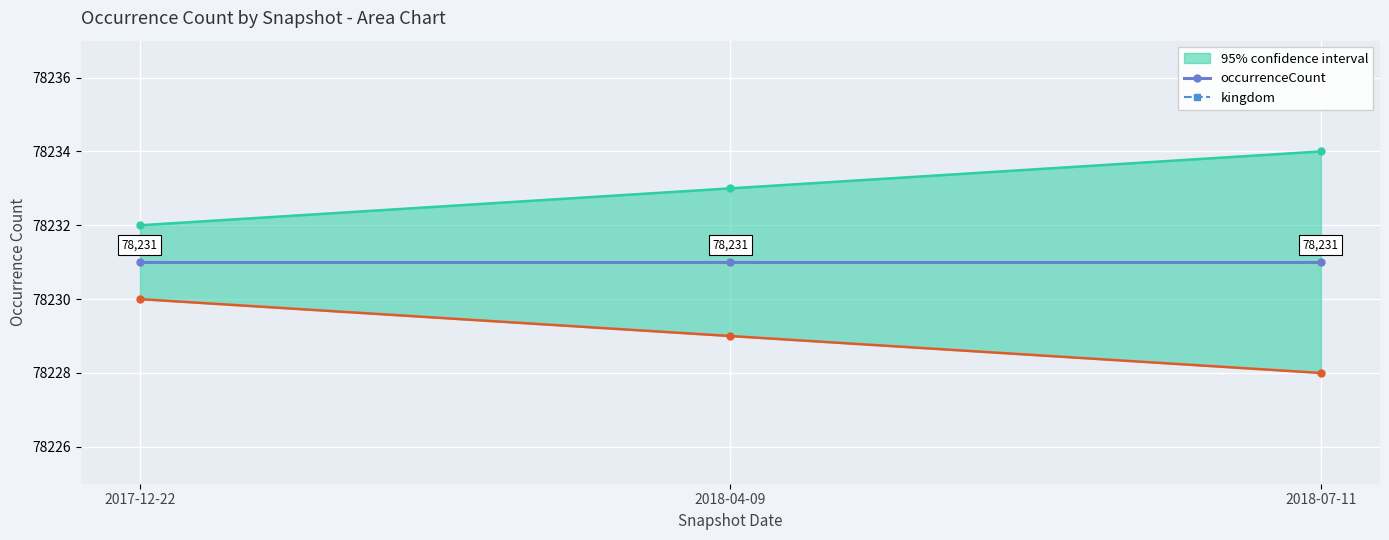

What is the label of the 2nd point from the left?

2018-04-09